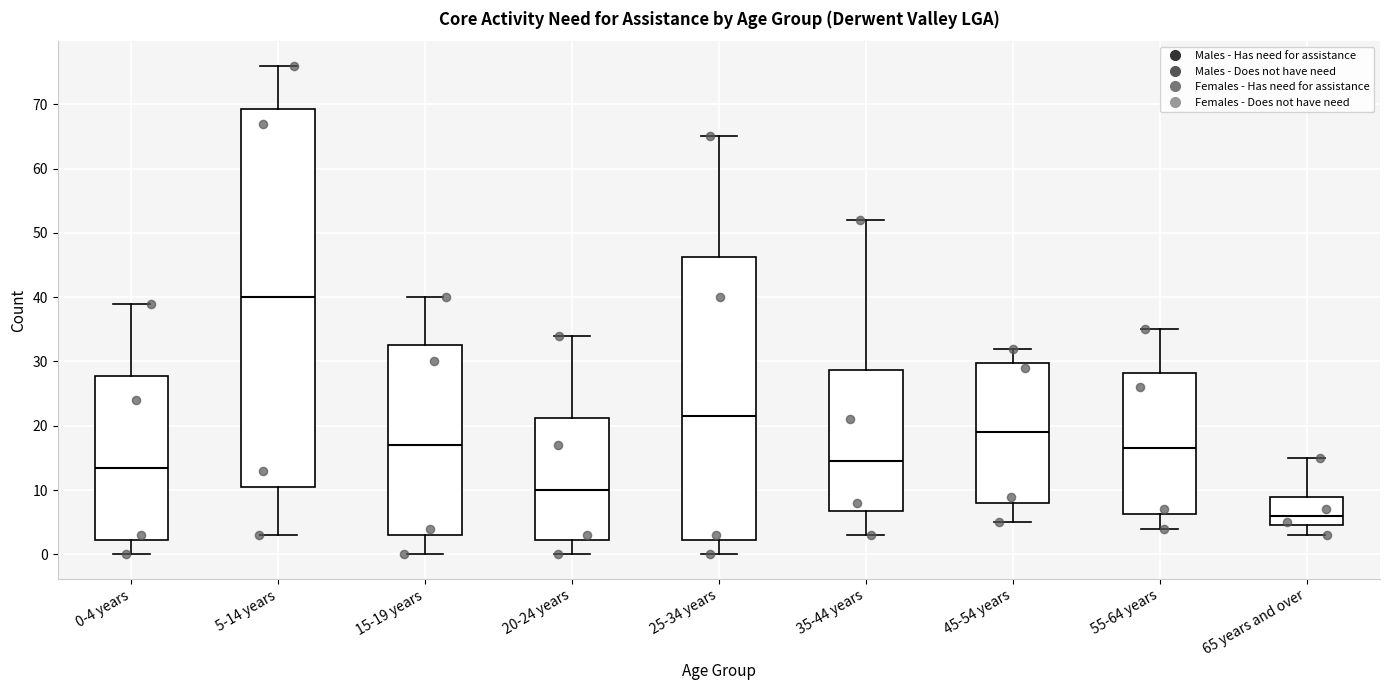

Which box's median line is the highest?

5-14 years